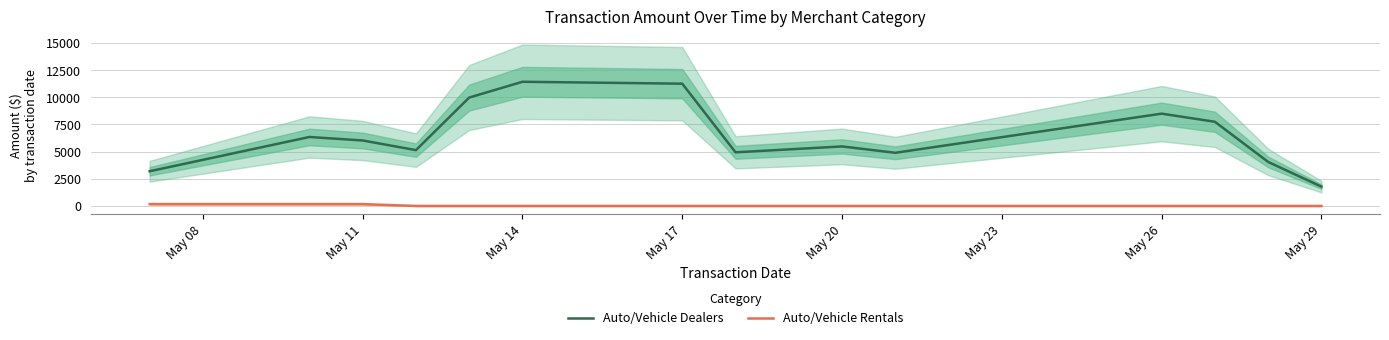

True or false: Auto/Vehicle Rentals and Auto/Vehicle Dealers intersect in this chart.

False